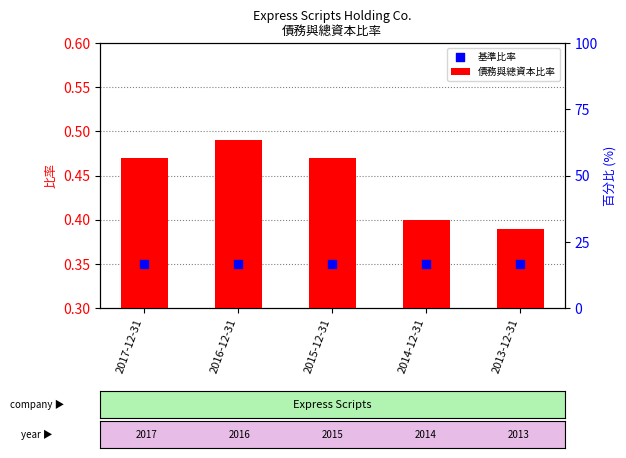

Which series reaches the minimum Y coordinate?

基準比率